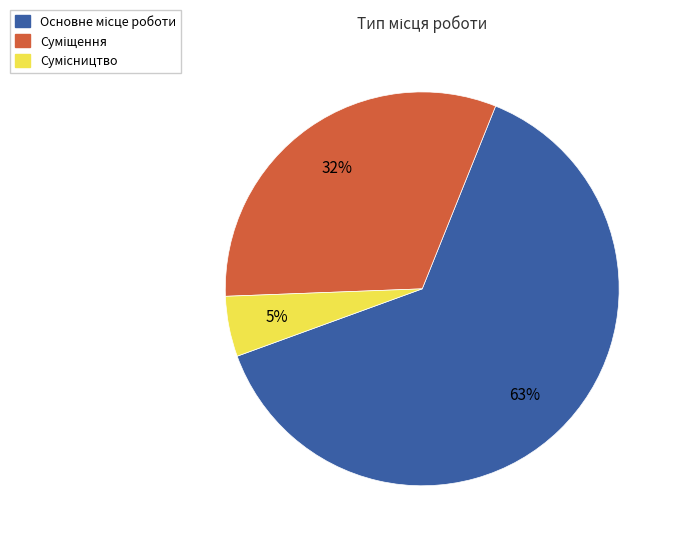

To the nearest percent, what is the difference between the largest and smallest slice percentages?

58%